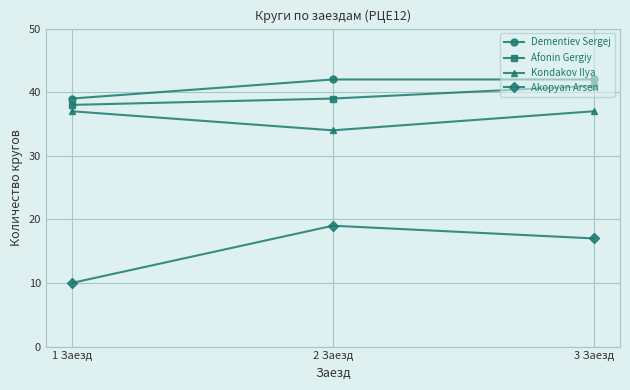

At which category is the sum across all series the highest?

3 Заезд